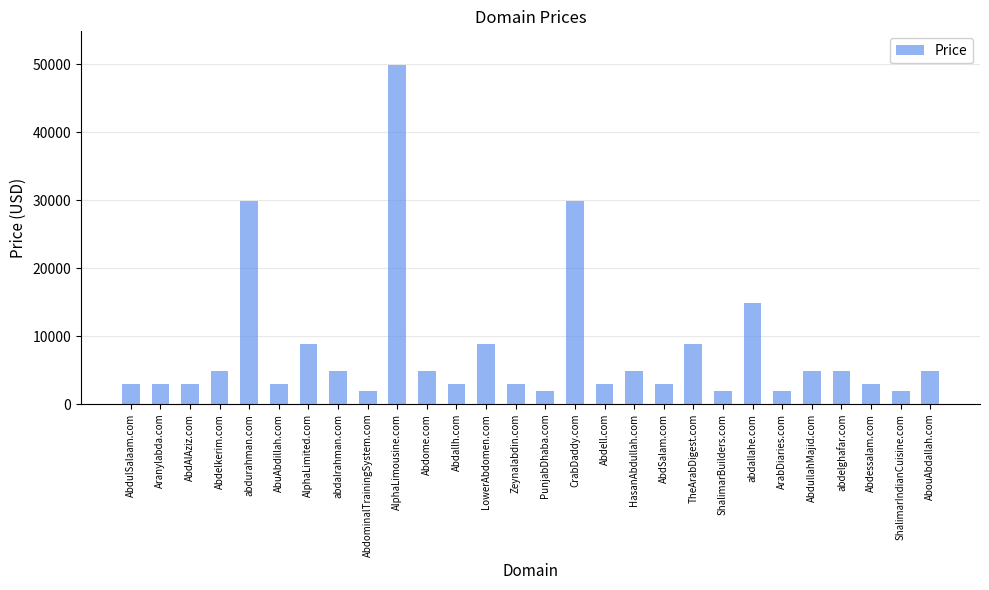

Count the number of data series in this chart.

1